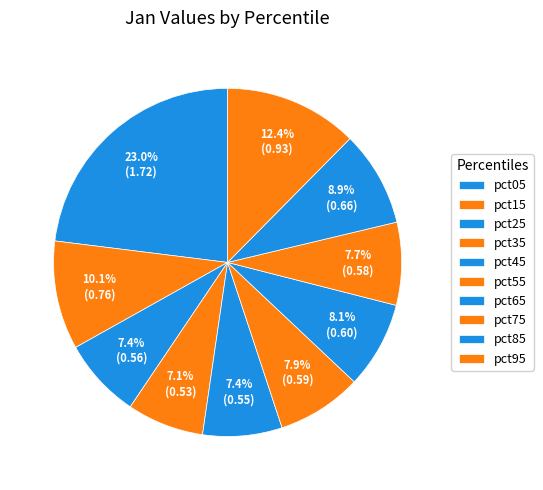

Count the number of slices in the pie.

10